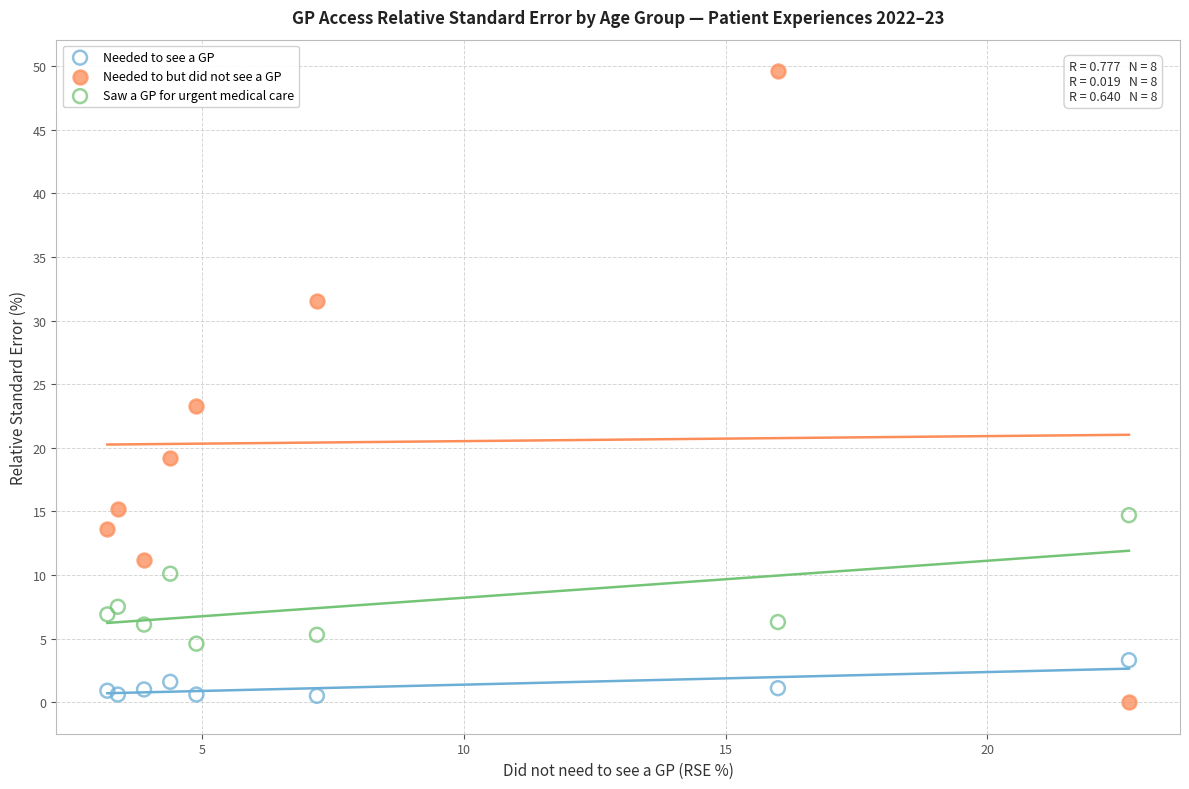

Which series contains the highest Y value?

Needed to but did not see a GP